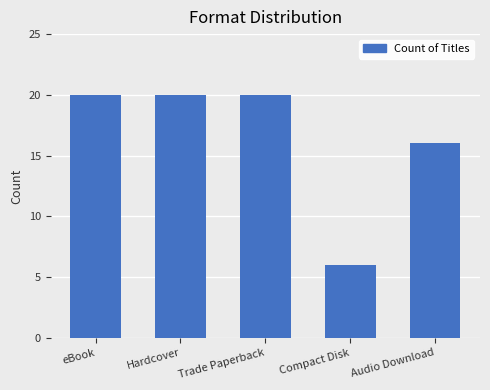

What is the difference between the values at Hardcover and Compact Disk?

14